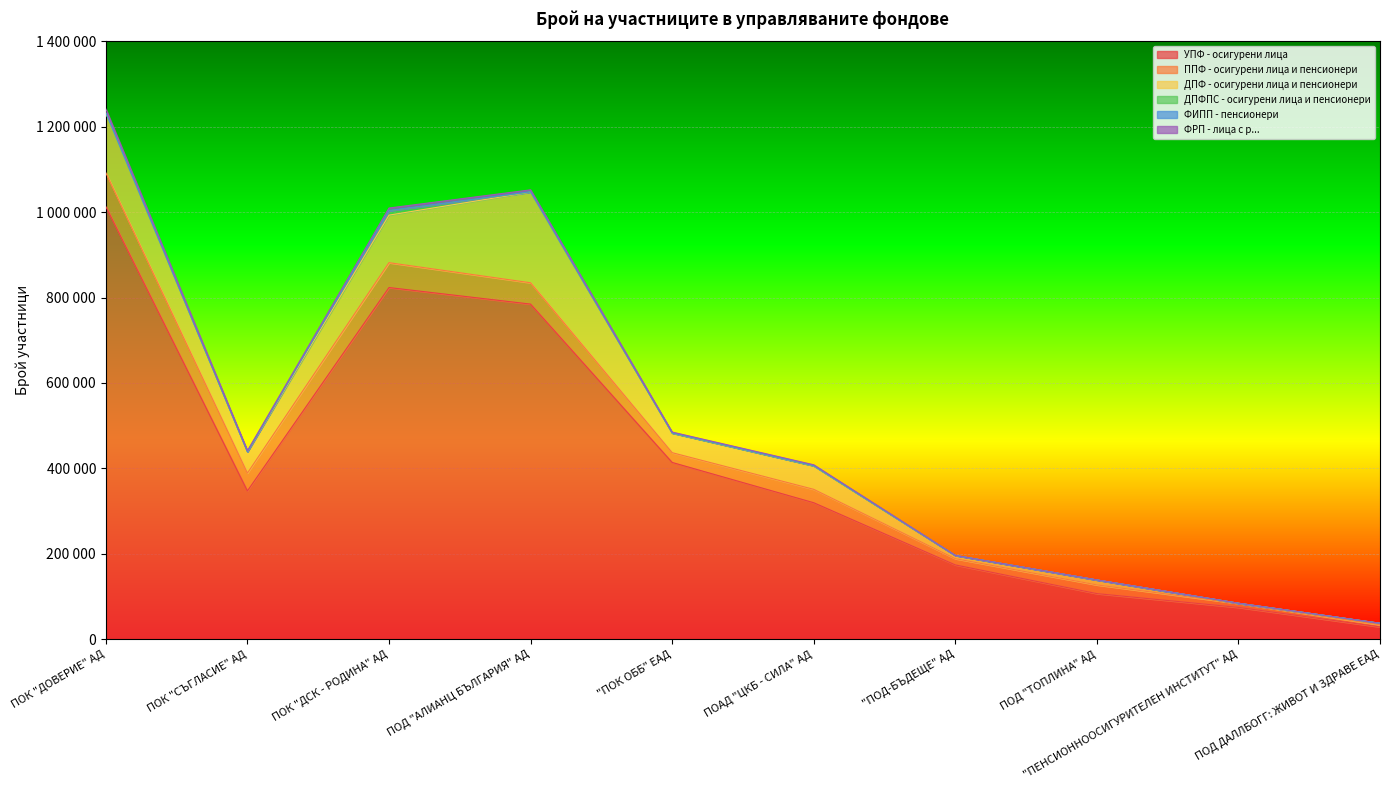

What is the average value of the УПФ - осигурени лица series?

408773